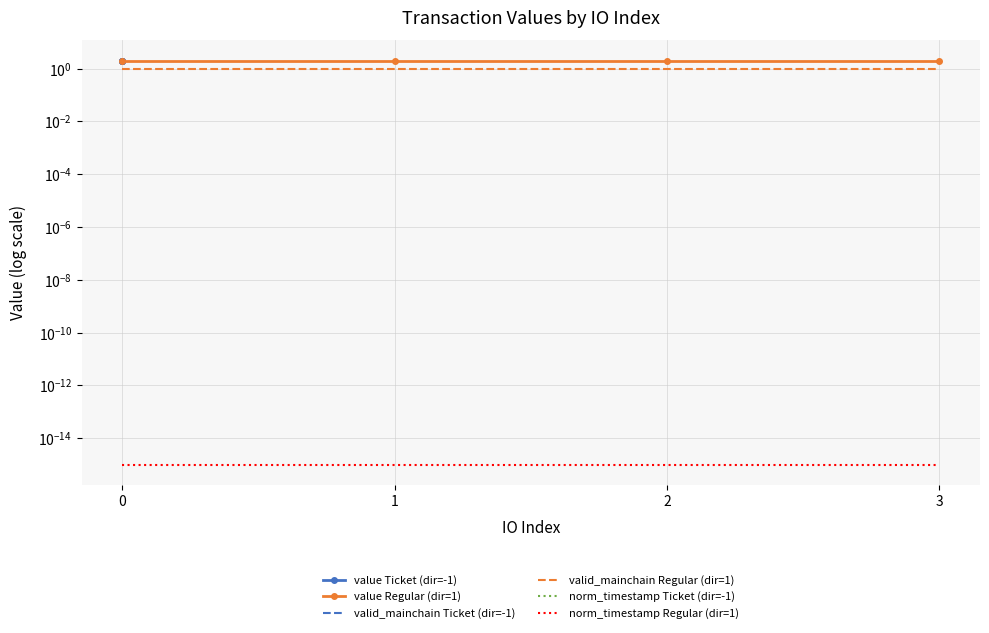

Rank the categories by norm_timestamp Ticket (dir=-1) value from lowest to highest.

0, 0, 0, 0